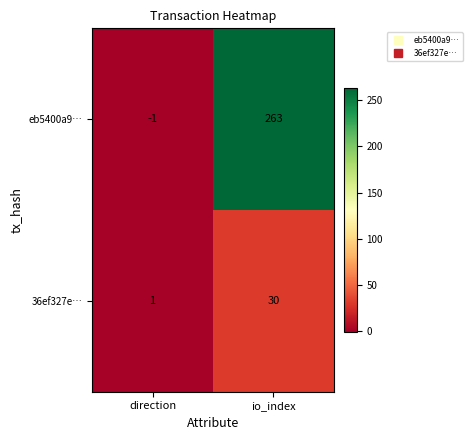

Read the 36ef327e… value at io_index, to the nearest 10.

30